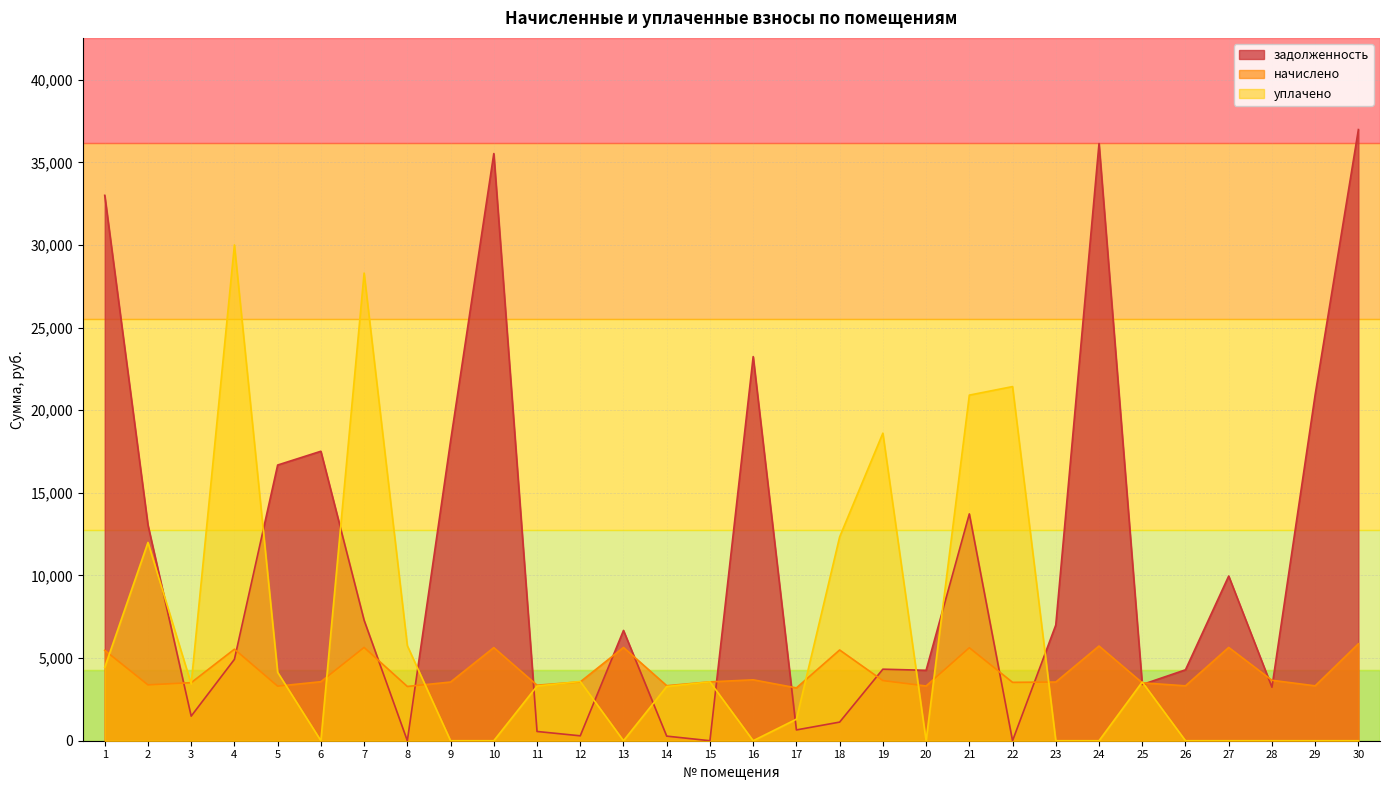

What is the value of the задолженность point at the 21st from the left?

13726.2